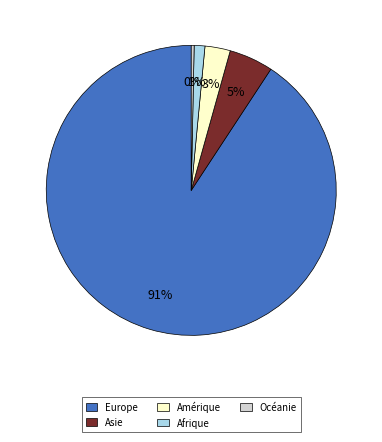

What percentage is the Europe slice, to the nearest percent?

91%